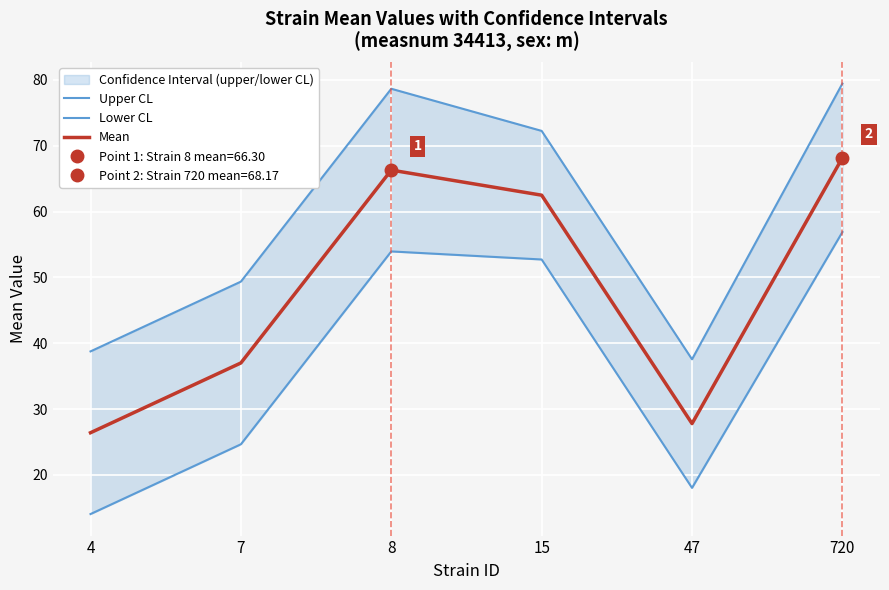

Does the chart display data point markers on the line(s)?

No